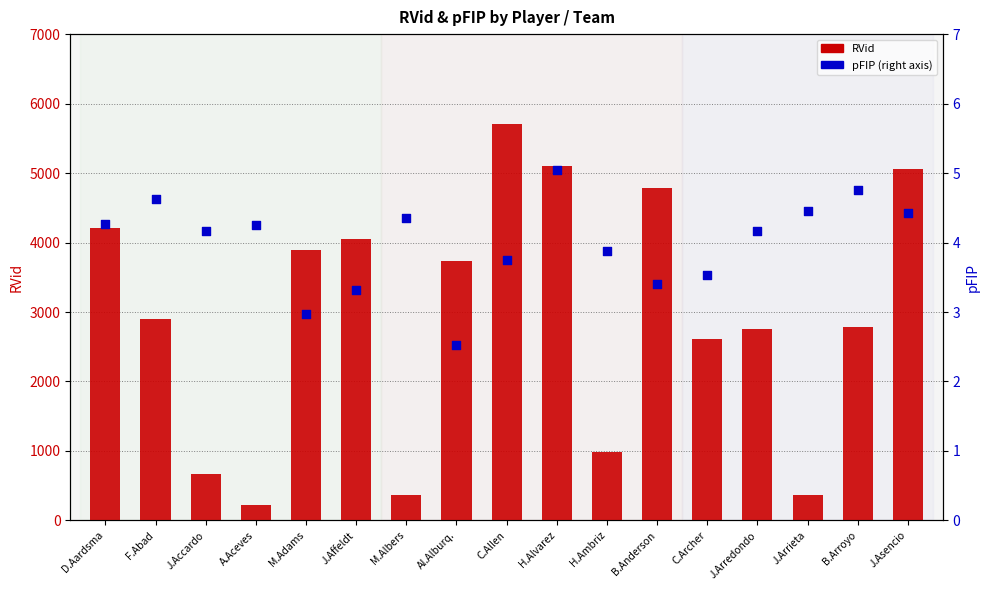

Is the value of pFIP at J.Asencio greater than the value of RVid at D.Aardsma?

No